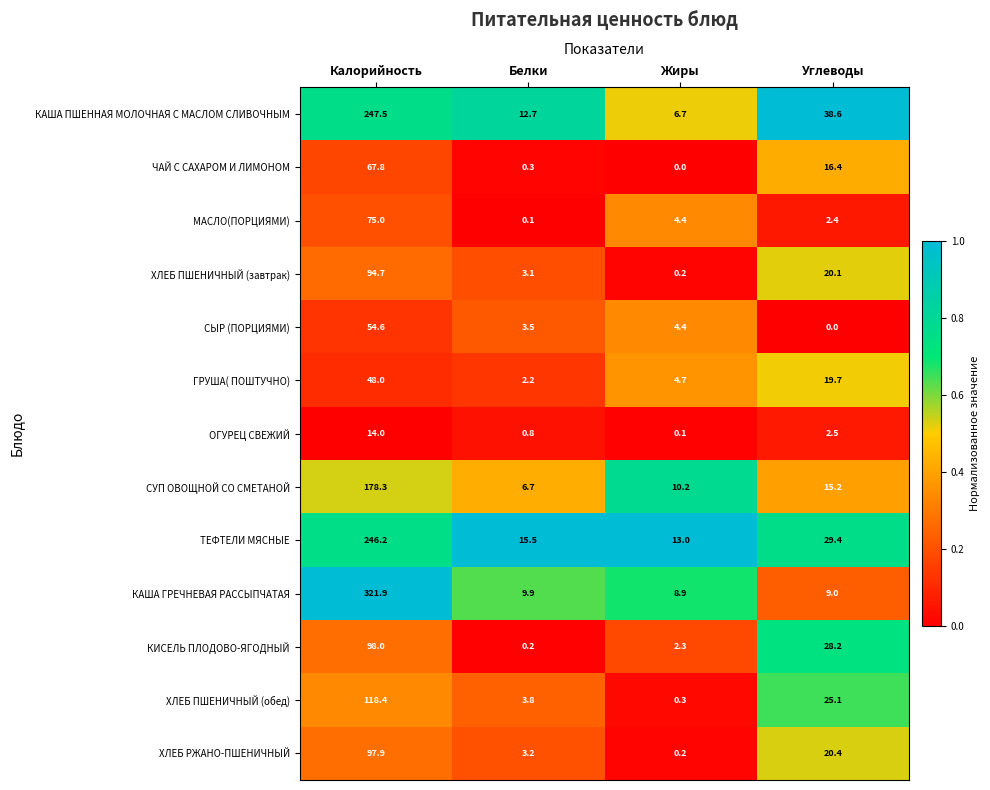

Rank the series by their maximum value, from highest to lowest.

КАША ГРЕЧНЕВАЯ РАССЫПЧАТАЯ, КАША ПШЕННАЯ МОЛОЧНАЯ С МАСЛОМ СЛИВОЧНЫМ, ТЕФТЕЛИ МЯСНЫЕ, СУП ОВОЩНОЙ СО СМЕТАНОЙ, ХЛЕБ ПШЕНИЧНЫЙ (обед), КИСЕЛЬ ПЛОДОВО-ЯГОДНЫЙ, ХЛЕБ РЖАНО-ПШЕНИЧНЫЙ, ХЛЕБ ПШЕНИЧНЫЙ (завтрак), МАСЛО(ПОРЦИЯМИ), ЧАЙ С САХАРОМ И ЛИМОНОМ, СЫР (ПОРЦИЯМИ), ГРУША( ПОШТУЧНО), ОГУРЕЦ СВЕЖИЙ